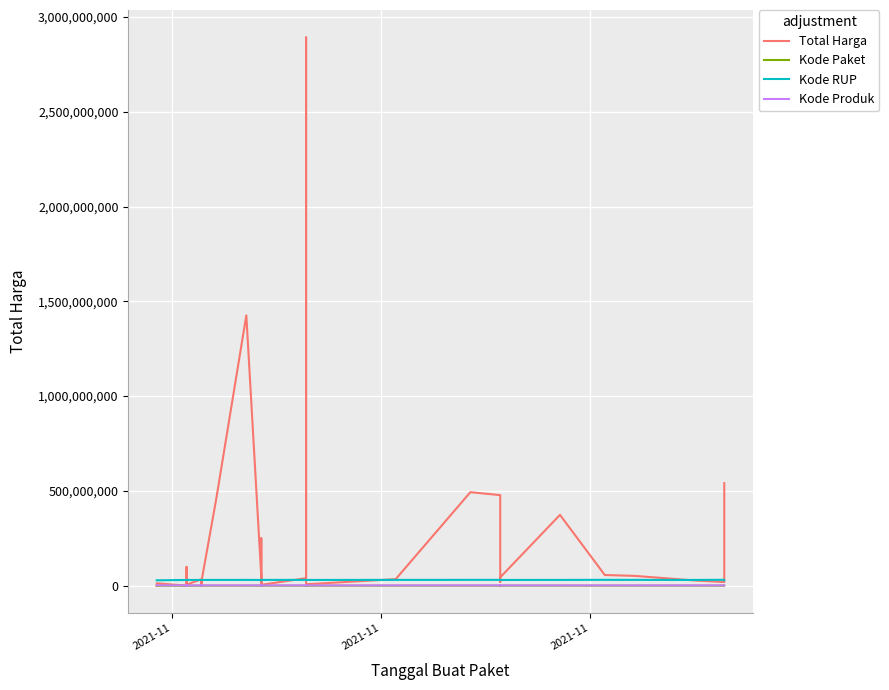

At which label does Kode Produk first exceed 1366038?

2021-11